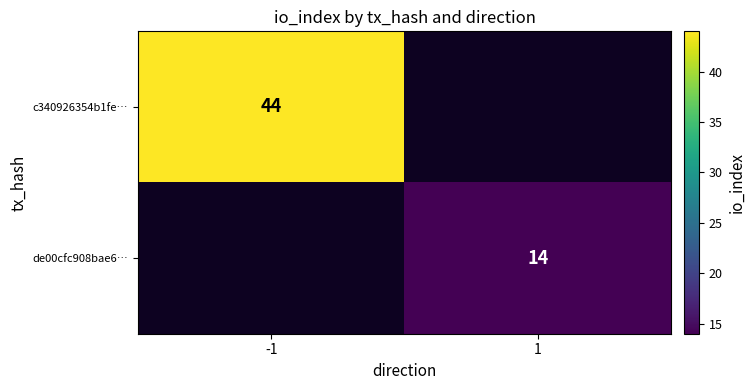

Is it true that c340926354b1fe… equals 15 at -1?

False